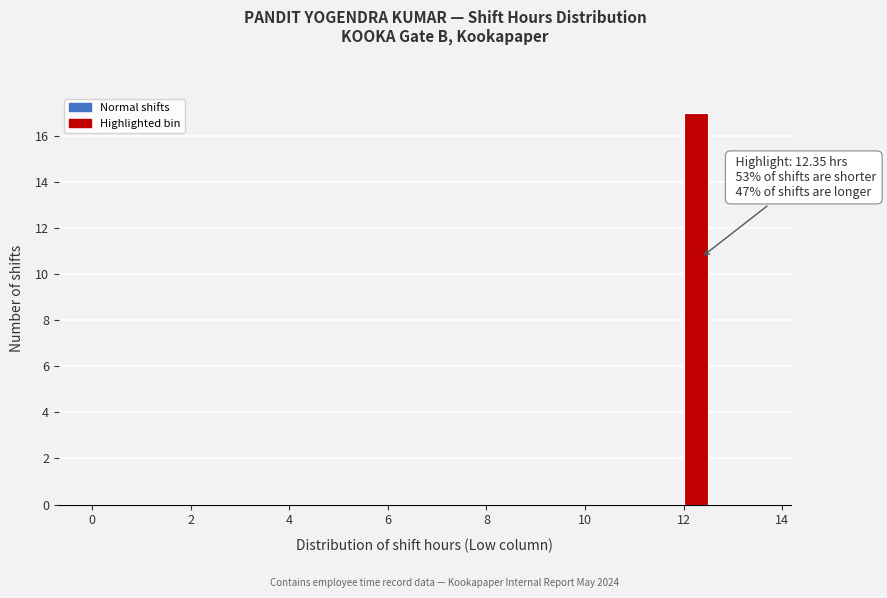

Read against the x-axis, roughly where is the centre of the tallest bar?

12.2